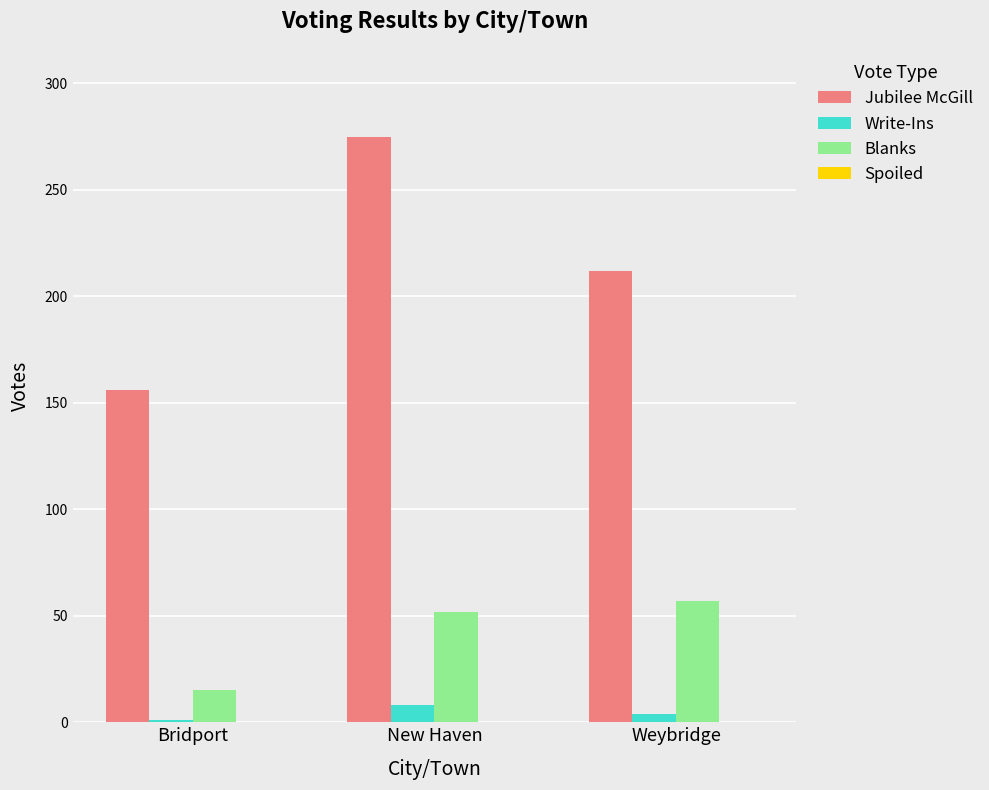

What is the label of the 3rd bar from the left?

Weybridge